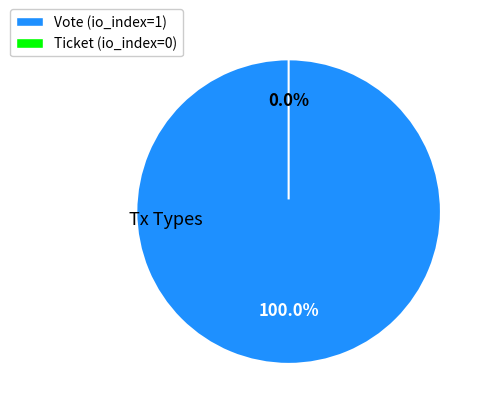

Does Ticket (io_index=0) account for over 50% of the chart?

No